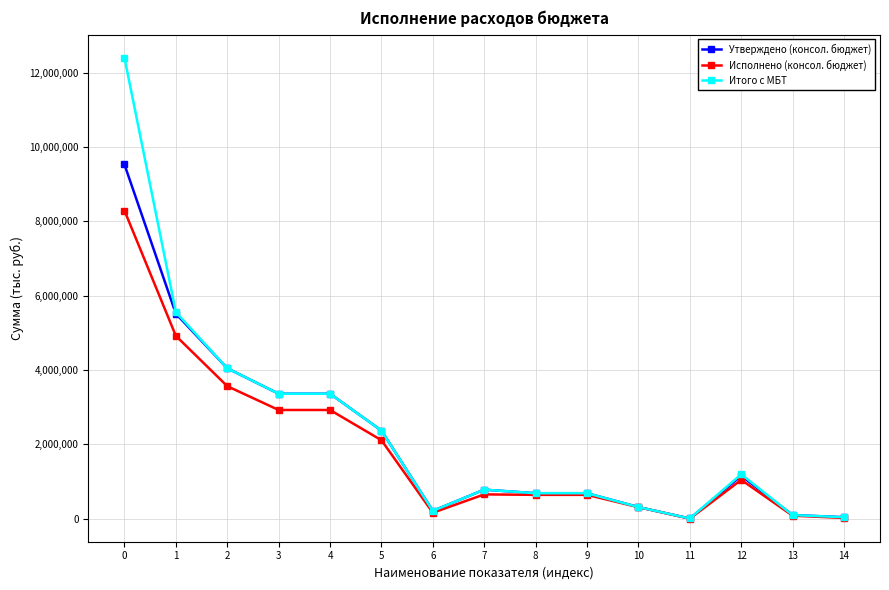

Which series has the widest spread of values?

Итого с МБТ